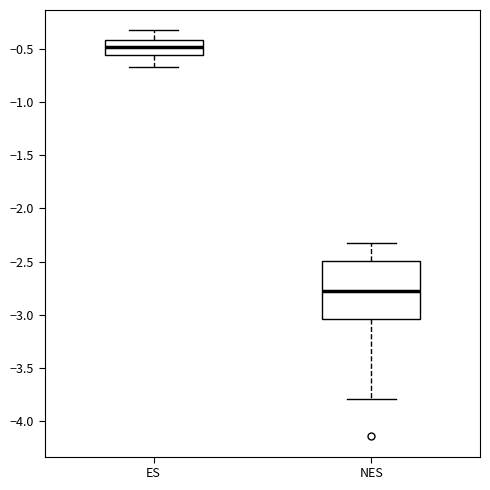

Which box has the highest median line?

ES